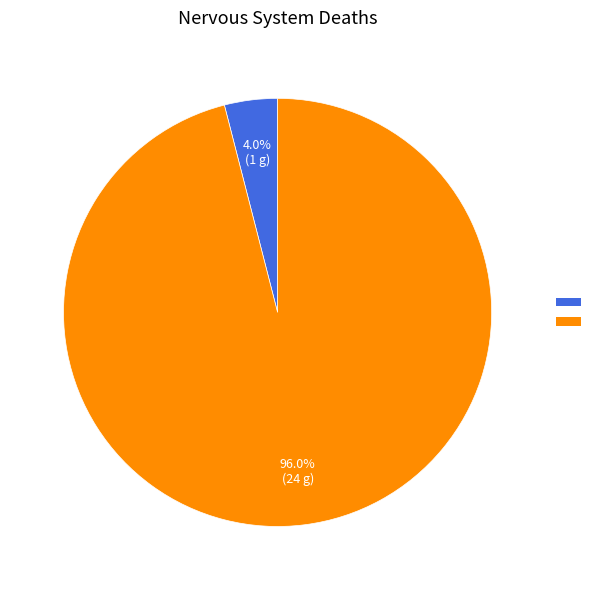

Is there a majority slice in this chart?

Yes